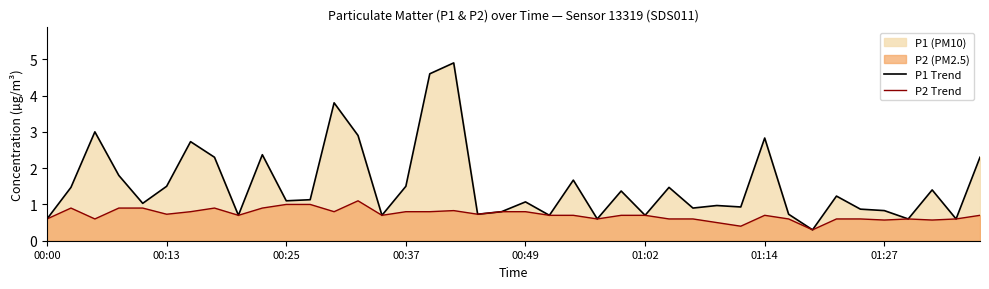

What is the total value across all series at 00:00?

1.2